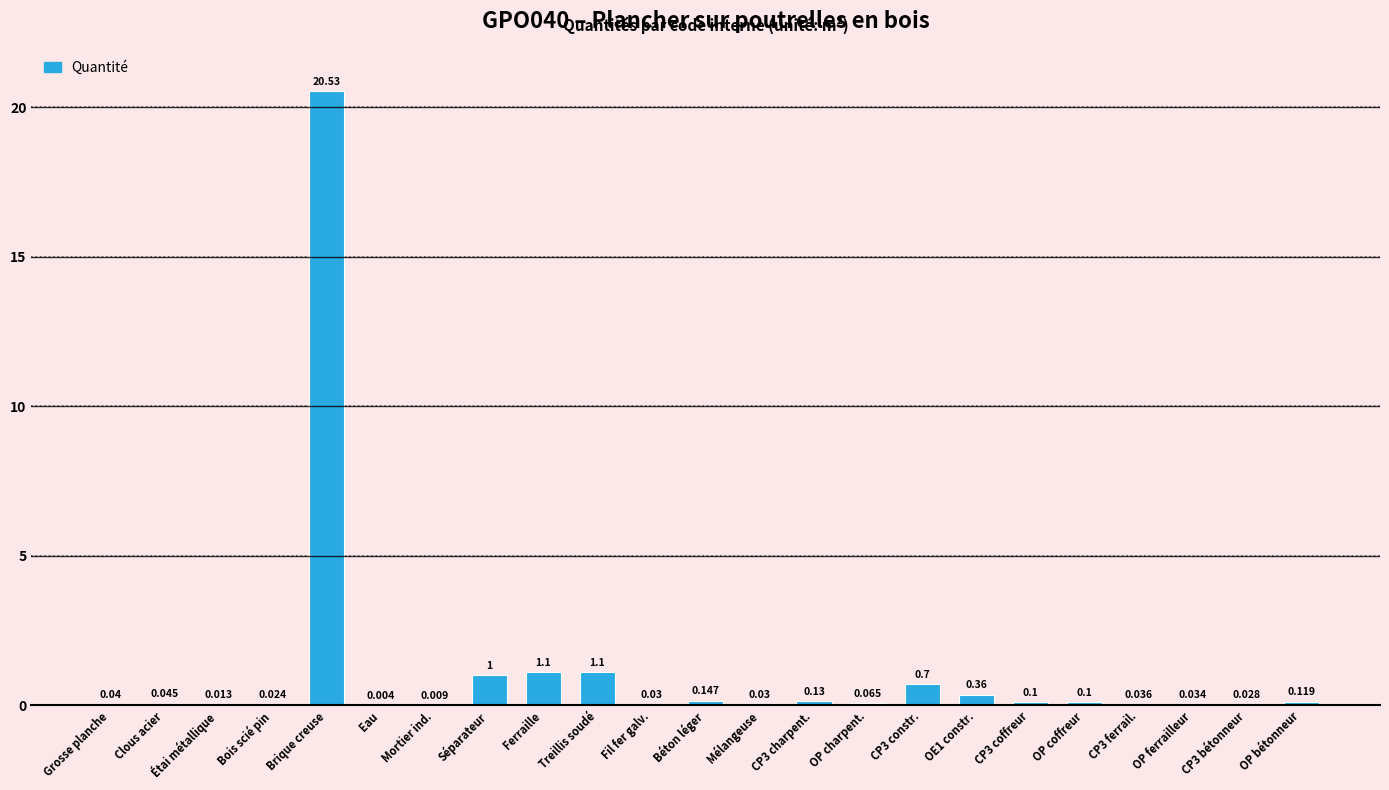

Which category has the highest value across all series?

Brique creuse